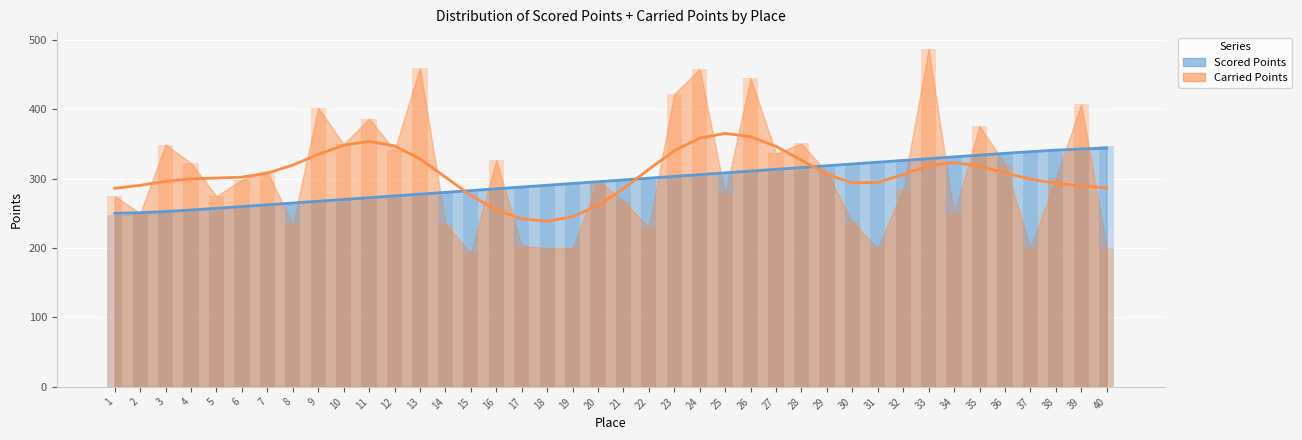

Reading left to right, transcribe all the data shown in this chart.

Scored Points: 1=246.9	2=249.5	3=252.1	4=254.6	5=257.2	6=259.7	7=262.3	8=264.8	9=267.4	10=269.9	11=272.5	12=275.1	13=277.6	14=280.2	15=282.7	16=285.3	17=287.8	18=290.4	19=292.9	20=295.5	21=298.0	22=300.6	23=303.1	24=305.7	25=308.3	26=310.8	27=313.4	28=315.9	29=318.5	30=321.0	31=323.6	32=326.1	33=328.7	34=331.3	35=333.8	36=336.4	37=338.9	38=341.5	39=344.0	40=346.6
Carried Points: 1=274.7	2=250.0	3=349.0	4=322.3	5=274.6	6=298.5	7=310.3	8=233.5	9=402.2	10=349.5	11=386.4	12=341.0	13=459.4	14=235.0	15=192.4	16=326.7	17=203.2	18=200.0	19=200.0	20=297.1	21=267.7	22=230.1	23=422.1	24=457.8	25=277.9	26=444.8	27=336.3	28=350.6	29=309.0	30=237.7	31=200.0	32=285.2	33=486.6	34=248.6	35=375.7	36=321.5	37=200.0	38=300.6	39=407.2	40=200.0